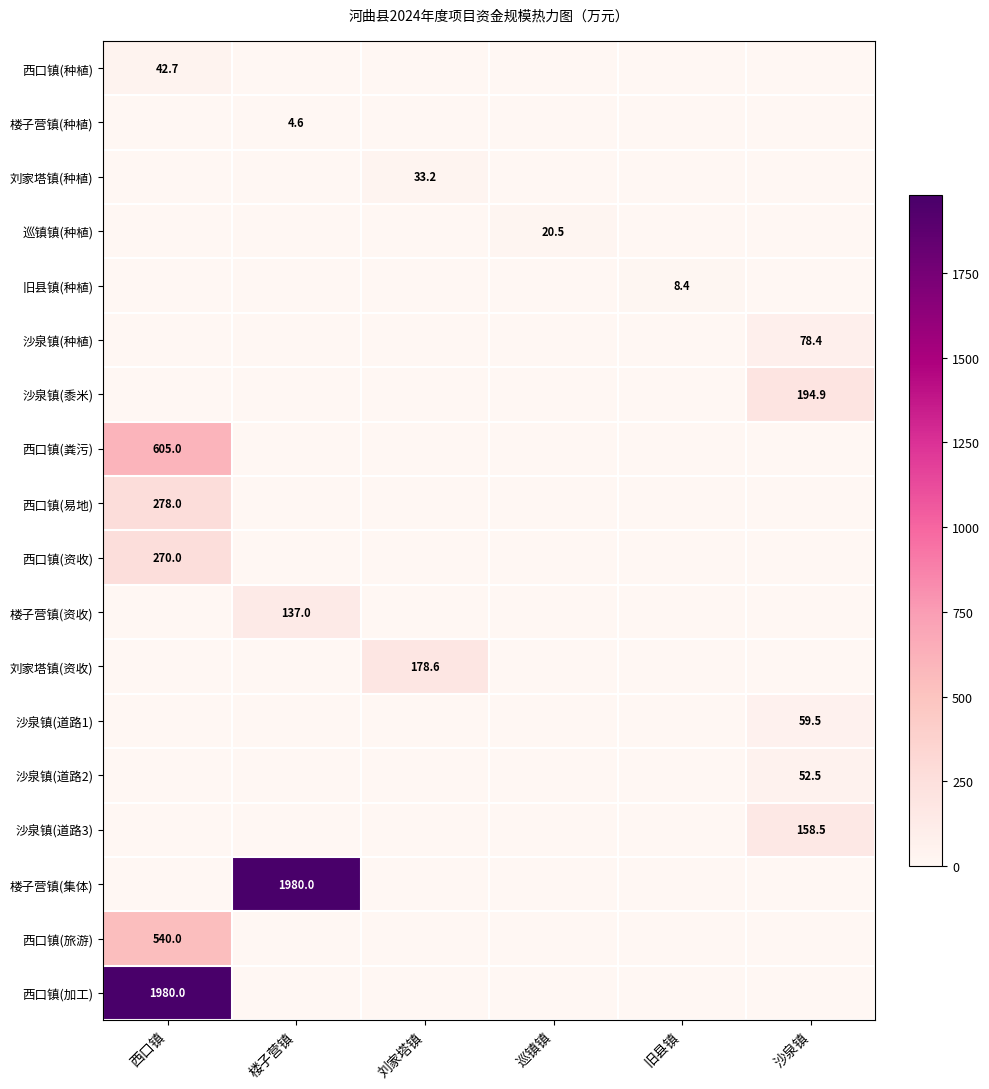

True or false: 沙泉镇(黍米) has a value of 194.9 at 沙泉镇.

True